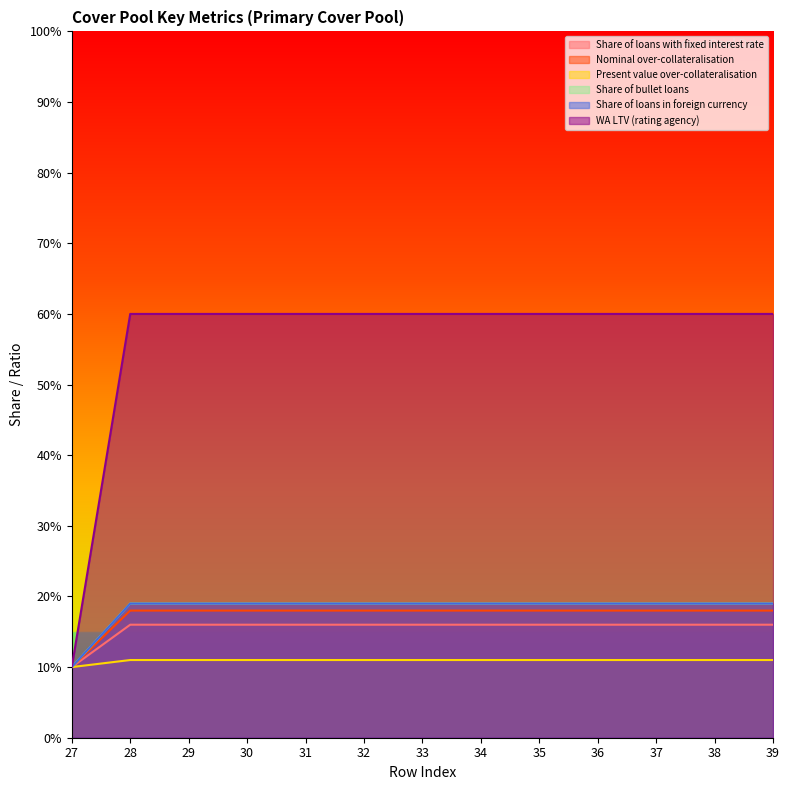

Reading left to right, transcribe all the data shown in this chart.

Share of loans with fixed interest rate: 0.1	0.2	0.2	0.2	0.2	0.2	0.2	0.2	0.2	0.2	0.2	0.2	0.2
Nominal over-collateralisation: 0.1	0.2	0.2	0.2	0.2	0.2	0.2	0.2	0.2	0.2	0.2	0.2	0.2
Present value over-collateralisation: 0.1	0.1	0.1	0.1	0.1	0.1	0.1	0.1	0.1	0.1	0.1	0.1	0.1
Share of bullet loans: 0.1	0.2	0.2	0.2	0.2	0.2	0.2	0.2	0.2	0.2	0.2	0.2	0.2
Share of loans in foreign currency: 0.1	0.2	0.2	0.2	0.2	0.2	0.2	0.2	0.2	0.2	0.2	0.2	0.2
WA LTV (rating agency): 0.1	0.6	0.6	0.6	0.6	0.6	0.6	0.6	0.6	0.6	0.6	0.6	0.6